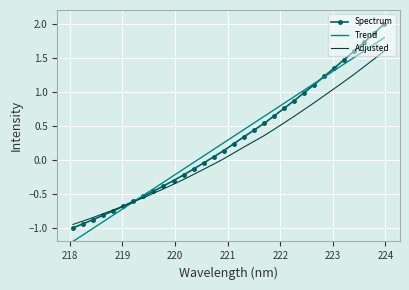

Which series has the largest range (max minus min)?

Spectrum